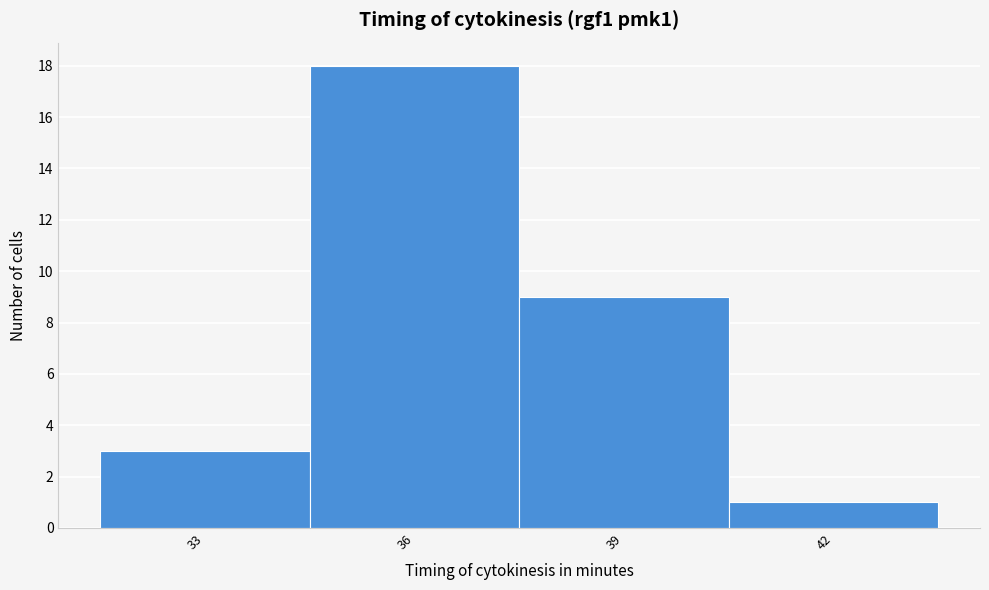

Reading left to right, list every bar in this chart as the range it spans on the x-axis followed by its height. The values are not printed on the chart, so give them approximately, as read against the axis.

31.5 to 34.5: 3
34.5 to 37.5: 18
37.5 to 40.5: 9
40.5 to 43.5: 1